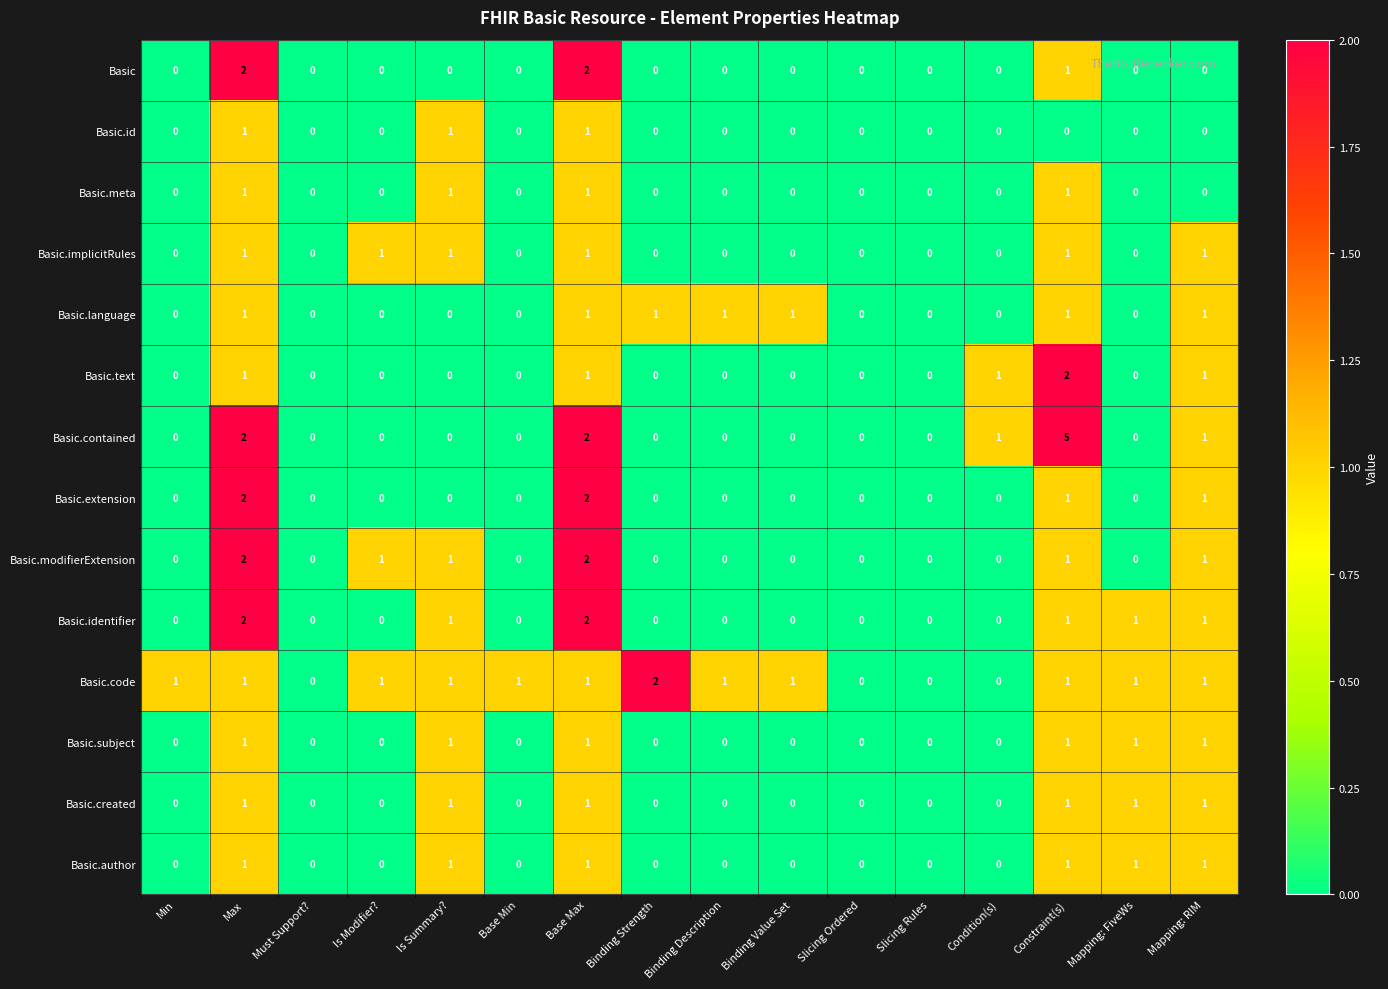

What is the sum of all Basic.contained values?

11